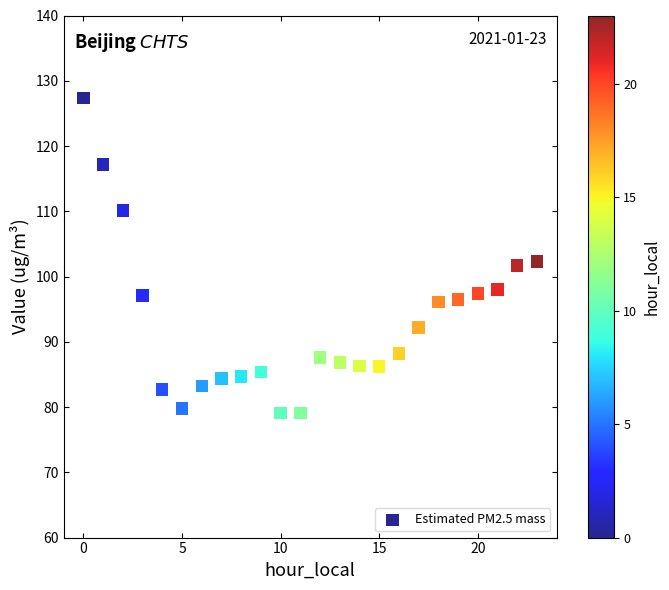

What is the range of Y values (max minus min)?

48.3